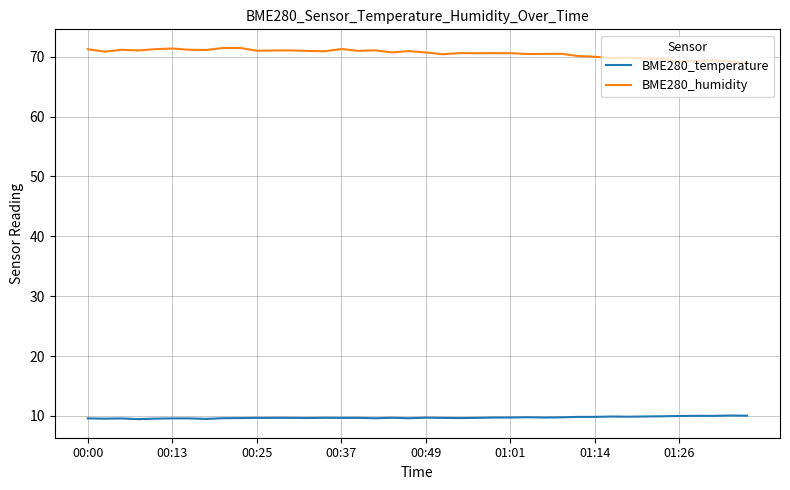

True or false: BME280_humidity and BME280_temperature intersect in this chart.

False